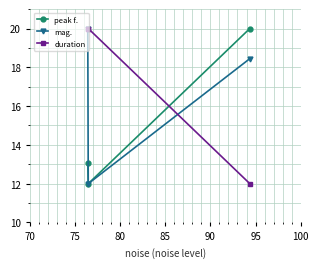

How many categories are shown in the chart?

3